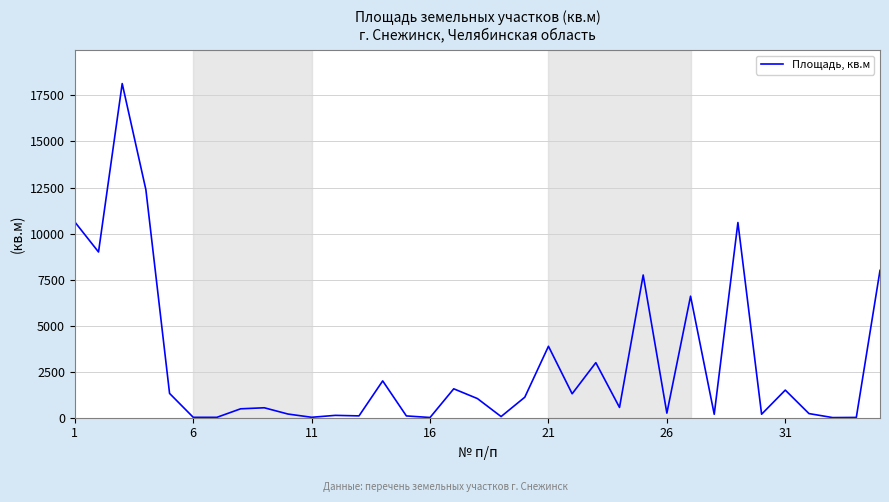

What is the difference between the maximum and minimum values?

18138.6